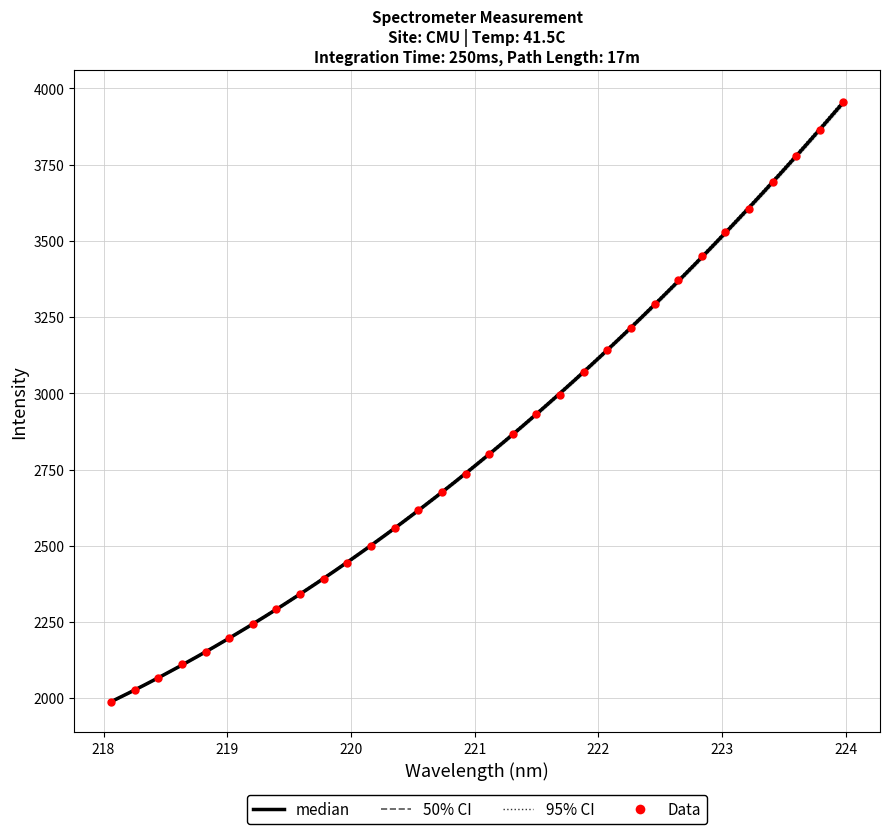

Between 223.7895 and 220.7354, which is larger?

223.7895